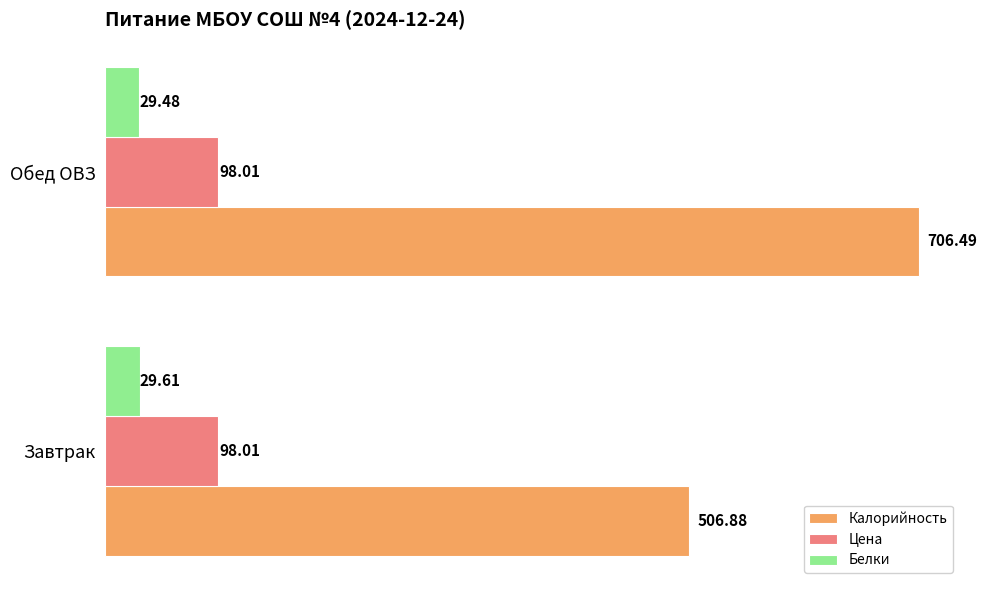

Which series has the widest spread of values?

Калорийность